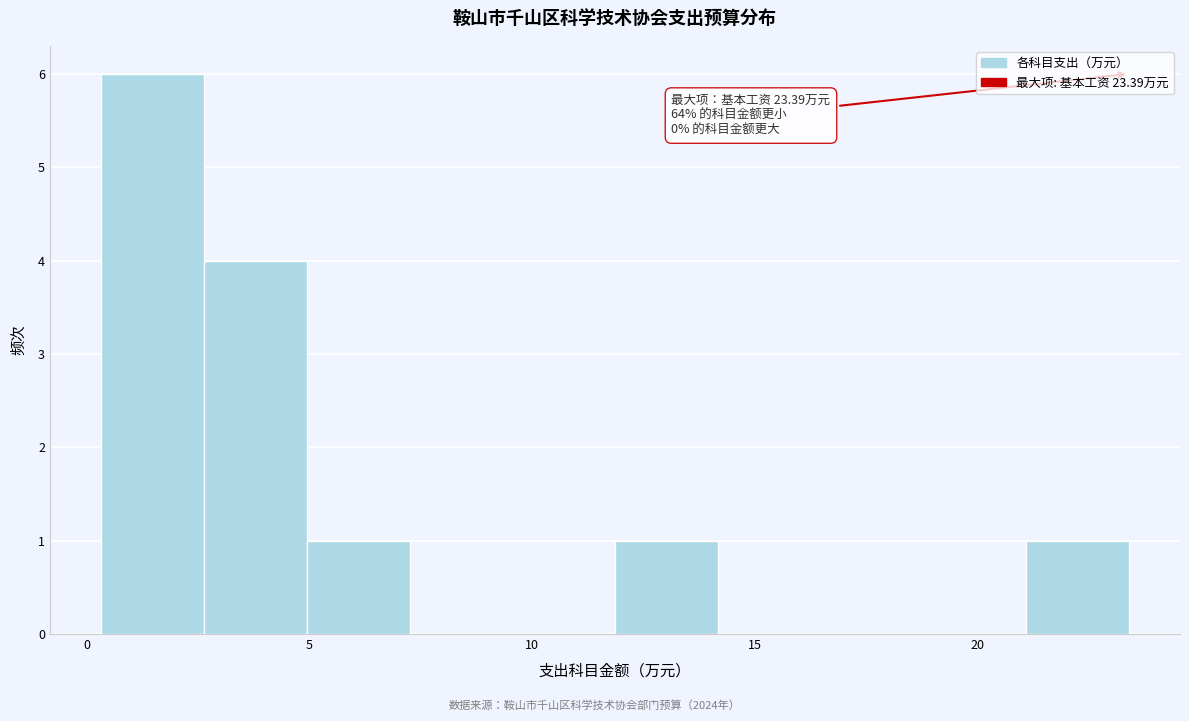

Which range on the x-axis has the tallest bar?

0.5 to 2.5